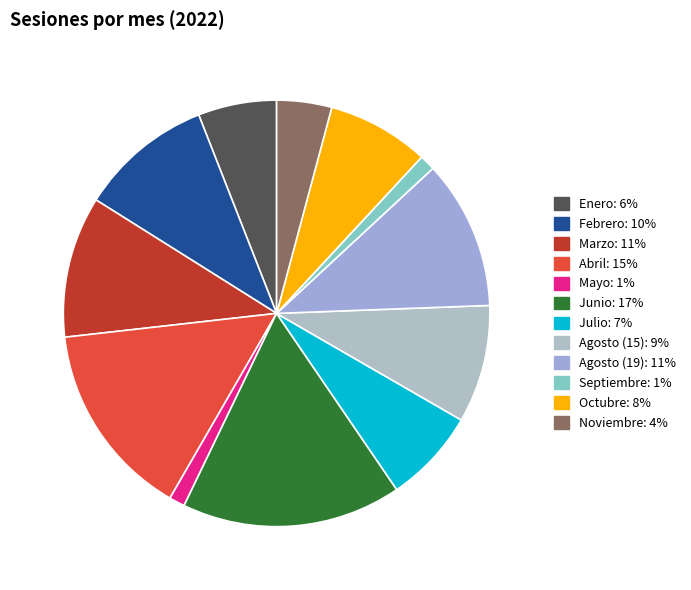

Between Octubre and Mayo, which is larger?

Octubre